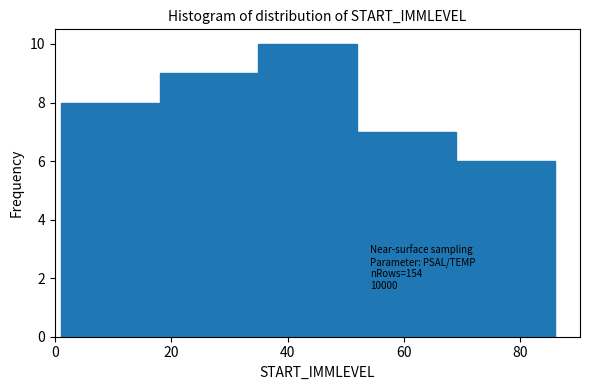

Which range on the x-axis has the tallest bar?

35 to 52